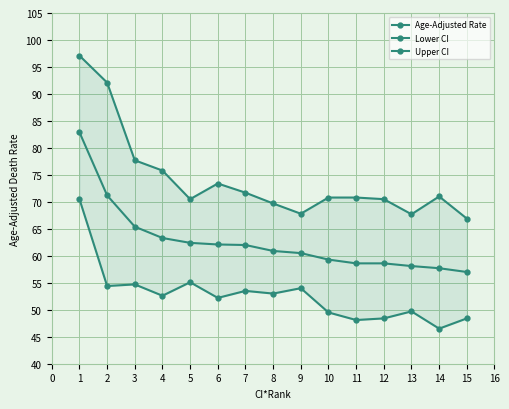

At 14, list the series in order from largest to smallest.

Upper CI, Age-Adjusted Rate, Lower CI